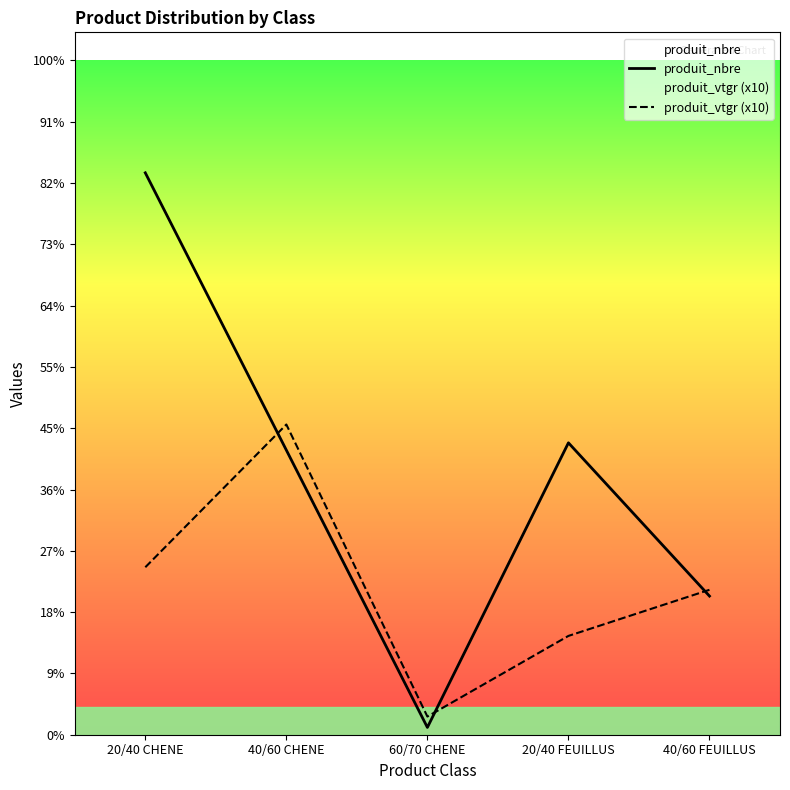

Reading right to left, extract all data points from this chart.

produit_nbre: 19.0	40.0	1.0	39.0	77.0
produit_vtgr (x10): 19.9	13.5	2.5	42.5	22.9